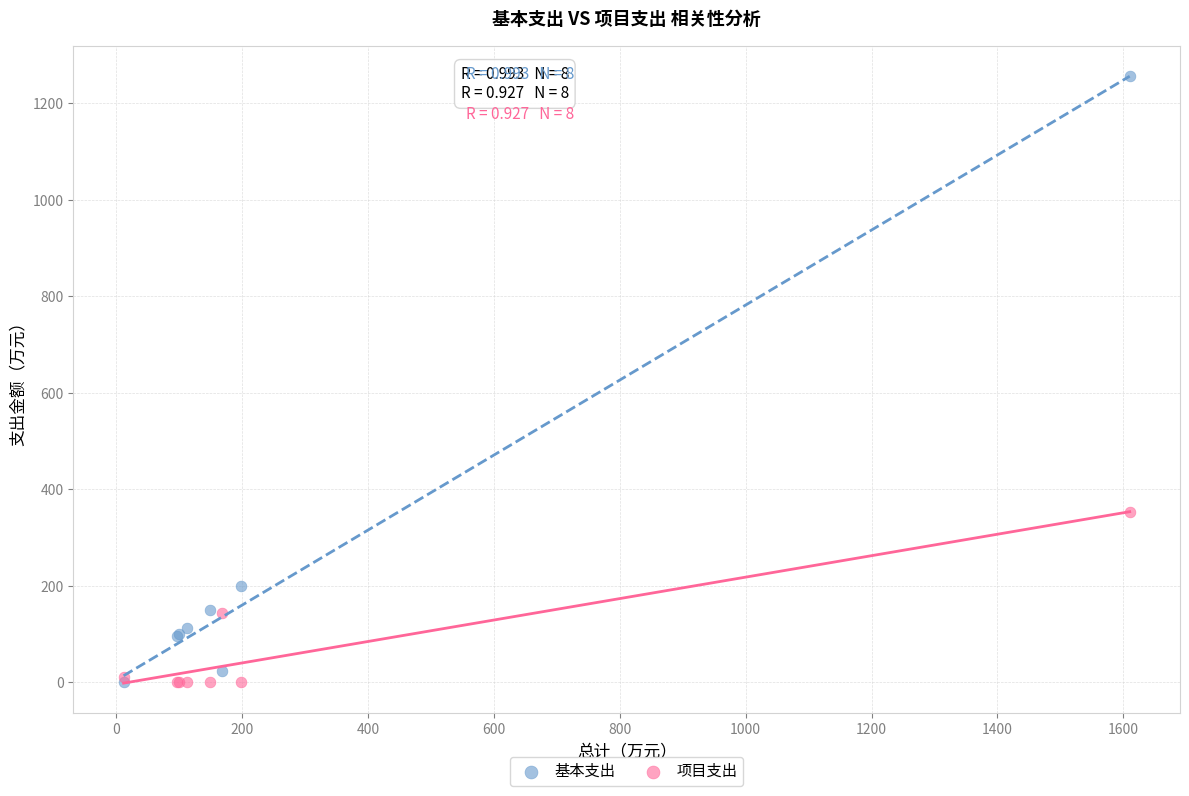

Across all series, what Y value is closest to 628?

353.1